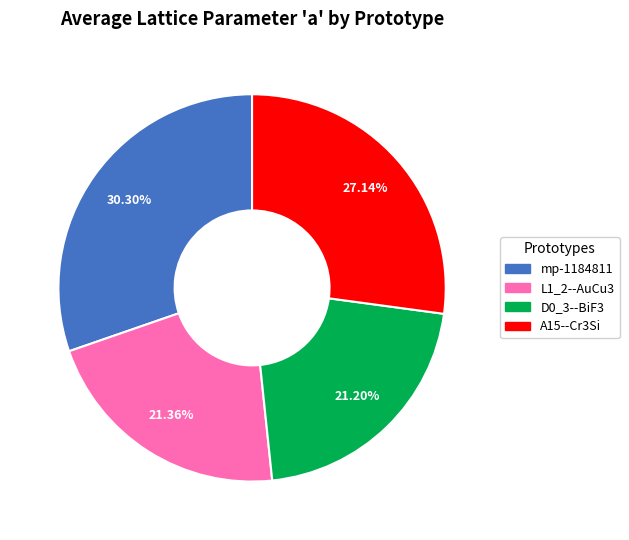

Do mp-1184811 and A15--Cr3Si together represent more than half of the pie?

Yes